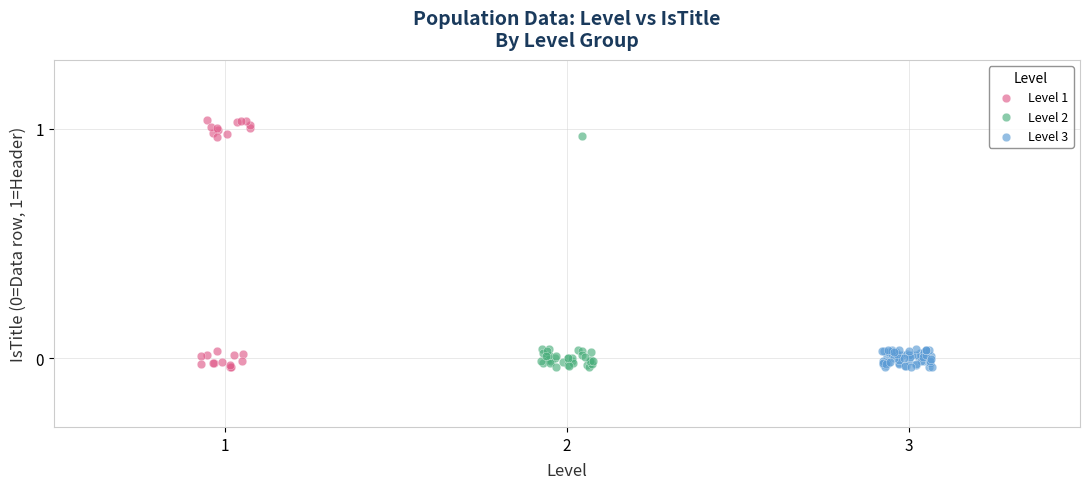

Which series has the widest spread of Y values?

Level 1